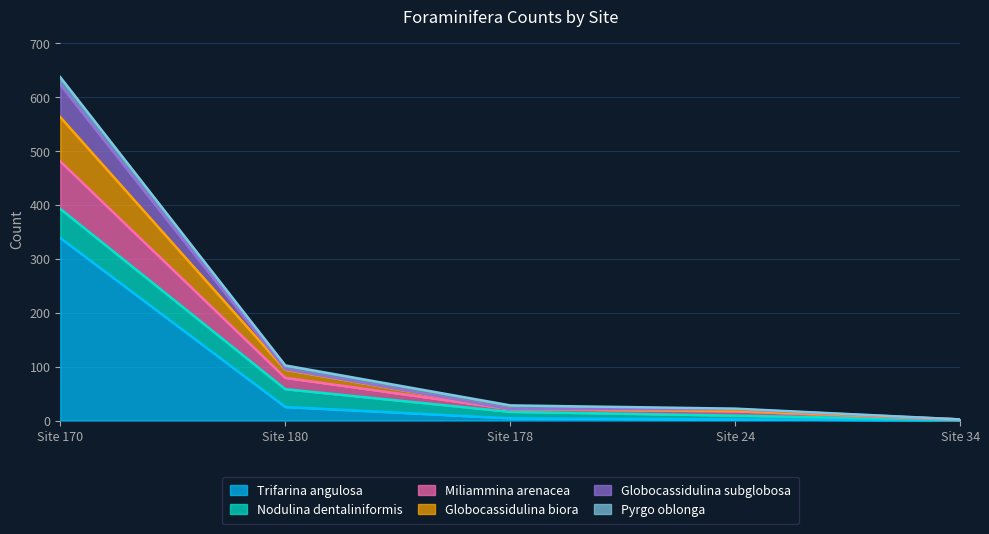

List the labels in order of Trifarina angulosa value, smallest first.

Site 34, Site 24, Site 178, Site 180, Site 170